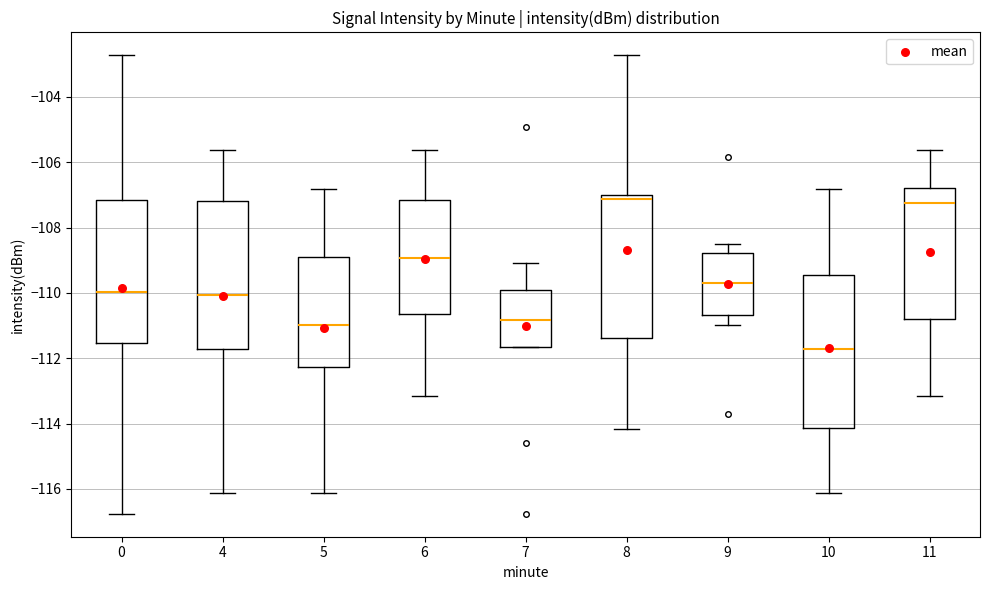

Reading left to right, transcribe this box plot: for each box, give where its median line is, the range the box spans, and where its two whiskers end, as read against the y-axis. The values are not printed on the chart, so give them approximately, as read against the axis.

0: median -110.0, box -111.6 to -107.2, whiskers -116.8 to -102.8
4: median -110.0, box -111.8 to -107.2, whiskers -116.2 to -105.6
5: median -111.0, box -112.2 to -109.0, whiskers -116.2 to -106.8
6: median -109.0, box -110.6 to -107.2, whiskers -113.2 to -105.6
7: median -110.8, box -111.6 to -110.0, whiskers -111.6 to -109.0
8: median -107.2, box -111.4 to -107.0, whiskers -114.2 to -102.8
9: median -109.6, box -110.6 to -108.8, whiskers -111.0 to -108.6
10: median -111.8, box -114.2 to -109.4, whiskers -116.2 to -106.8
11: median -107.2, box -110.8 to -106.8, whiskers -113.2 to -105.6